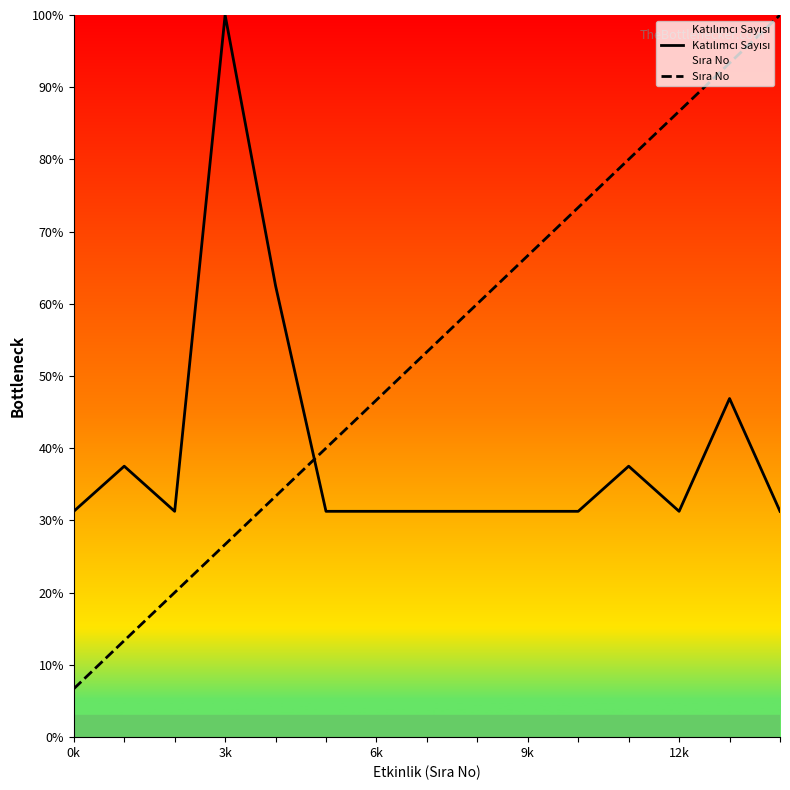

How many lines are shown in the chart?

2